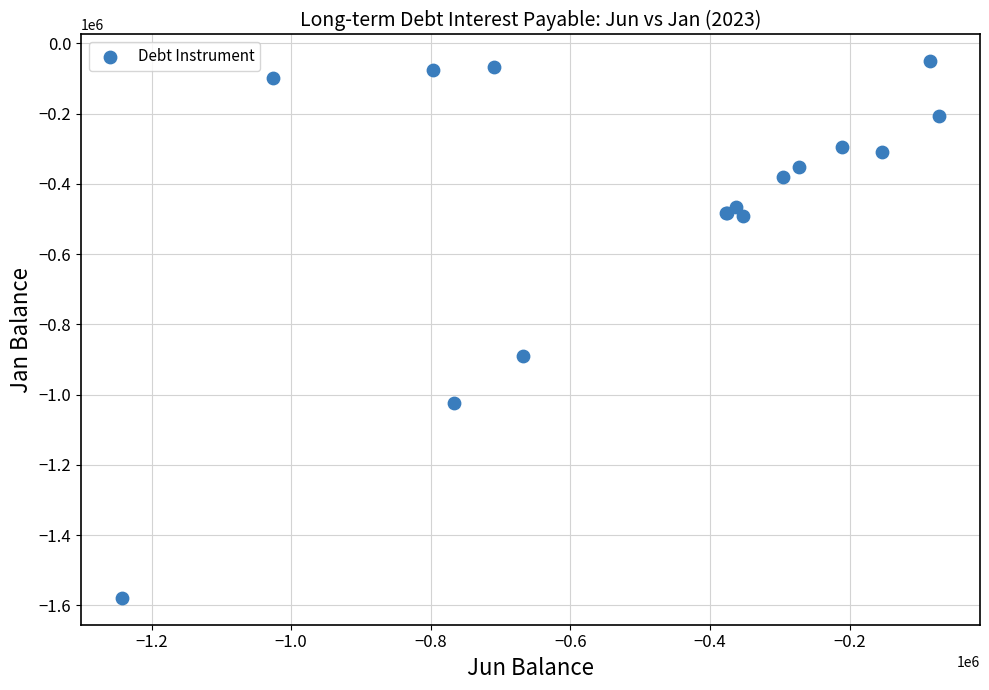

What Y value in the scatter plot is closest to -814665?

-890000.0